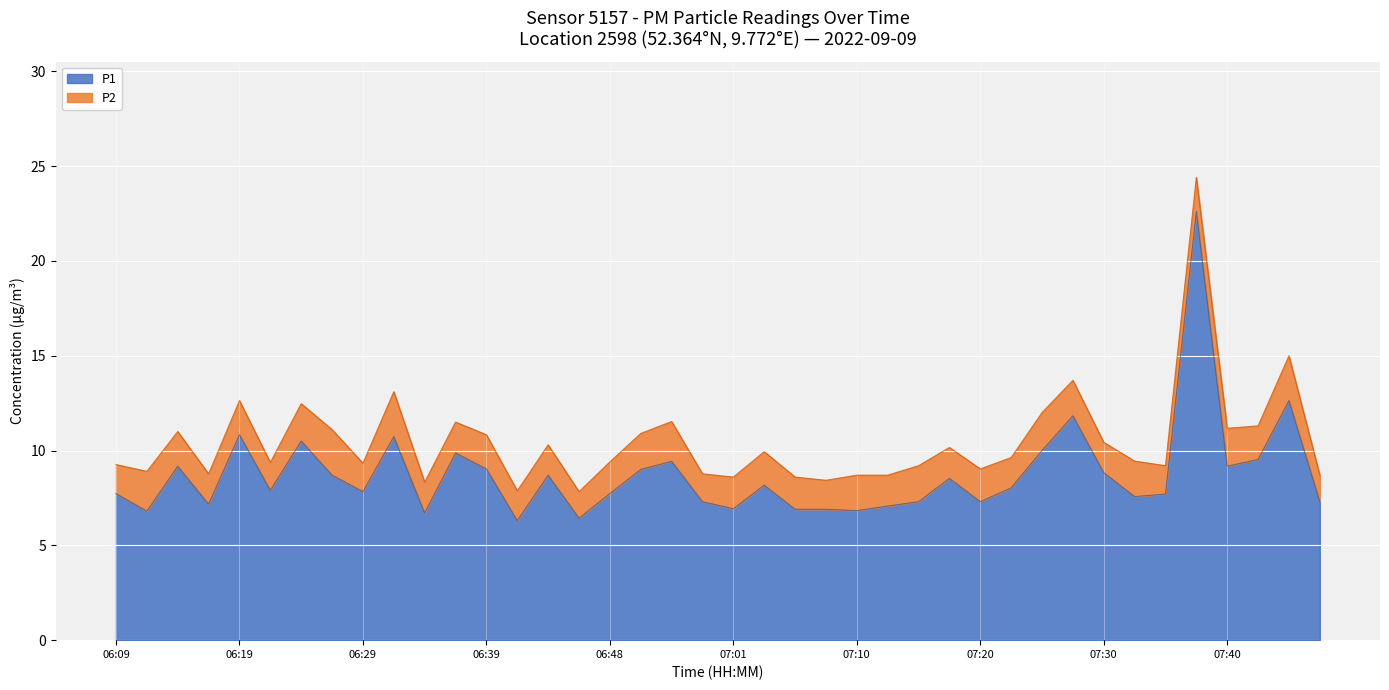

The chart shows a value of 2.2 at 06:48. True or false?

False